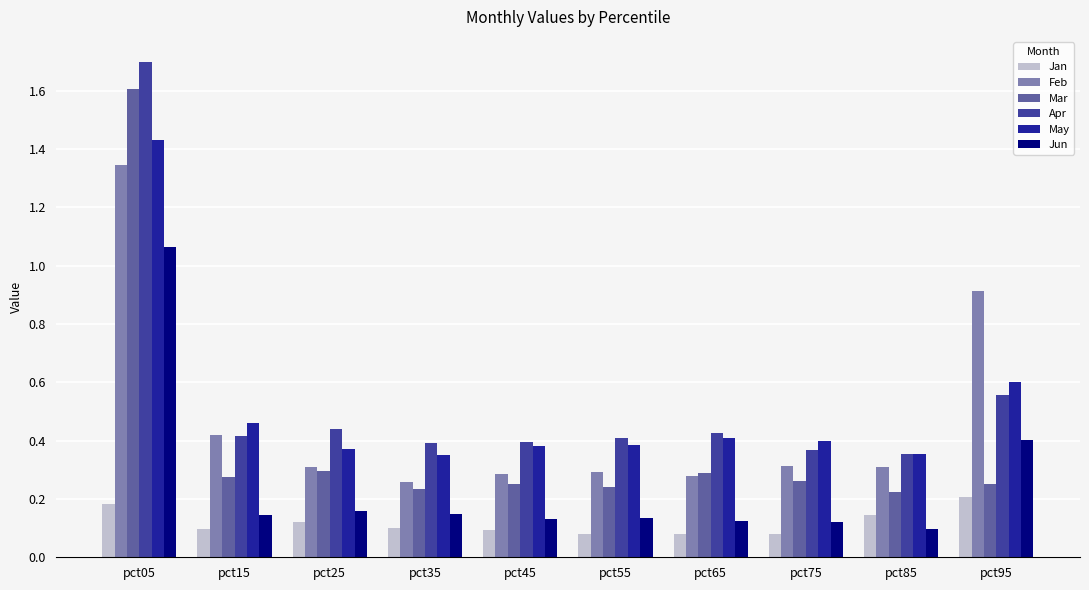

How many Jan values are between 0 and 1?

10